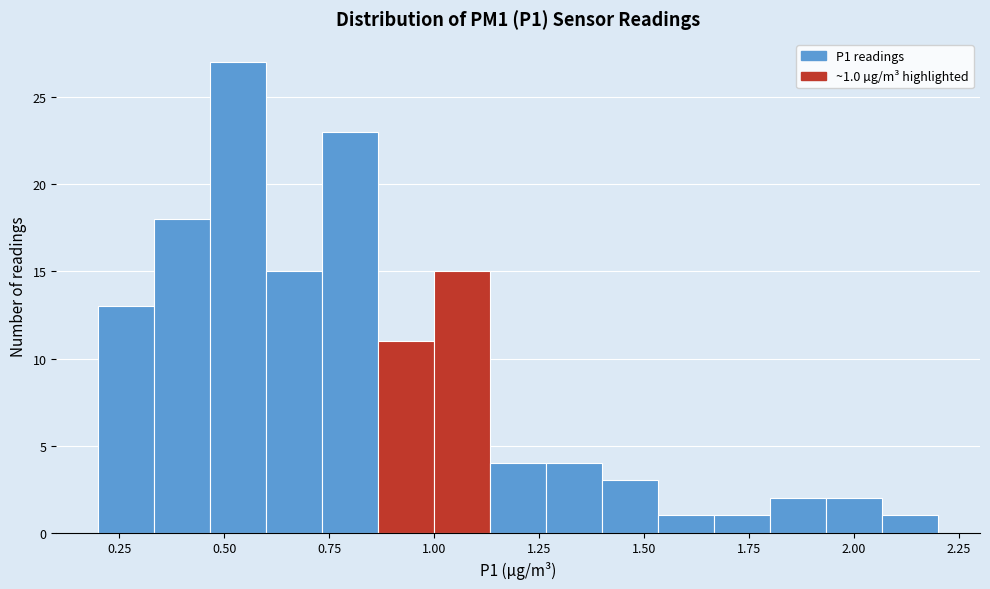

Around what value on the x-axis is the tallest bar? Give the approximate position of its centre, as read against the axis.

0.55